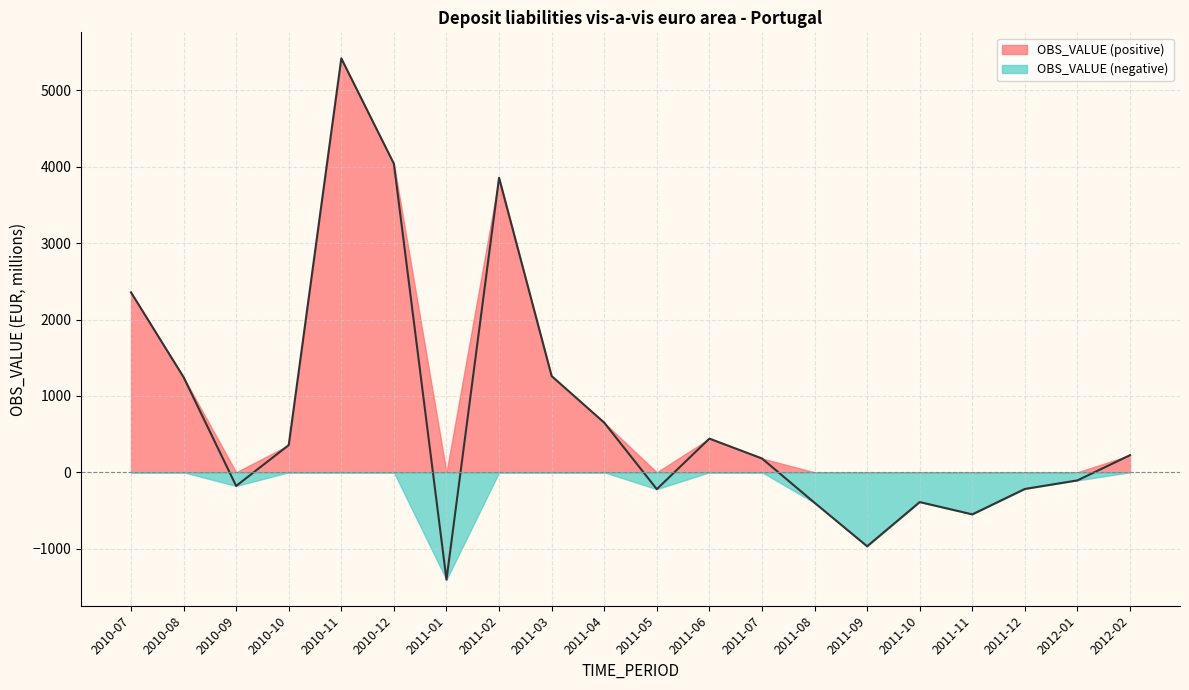

What is the maximum value shown in the chart?

5419